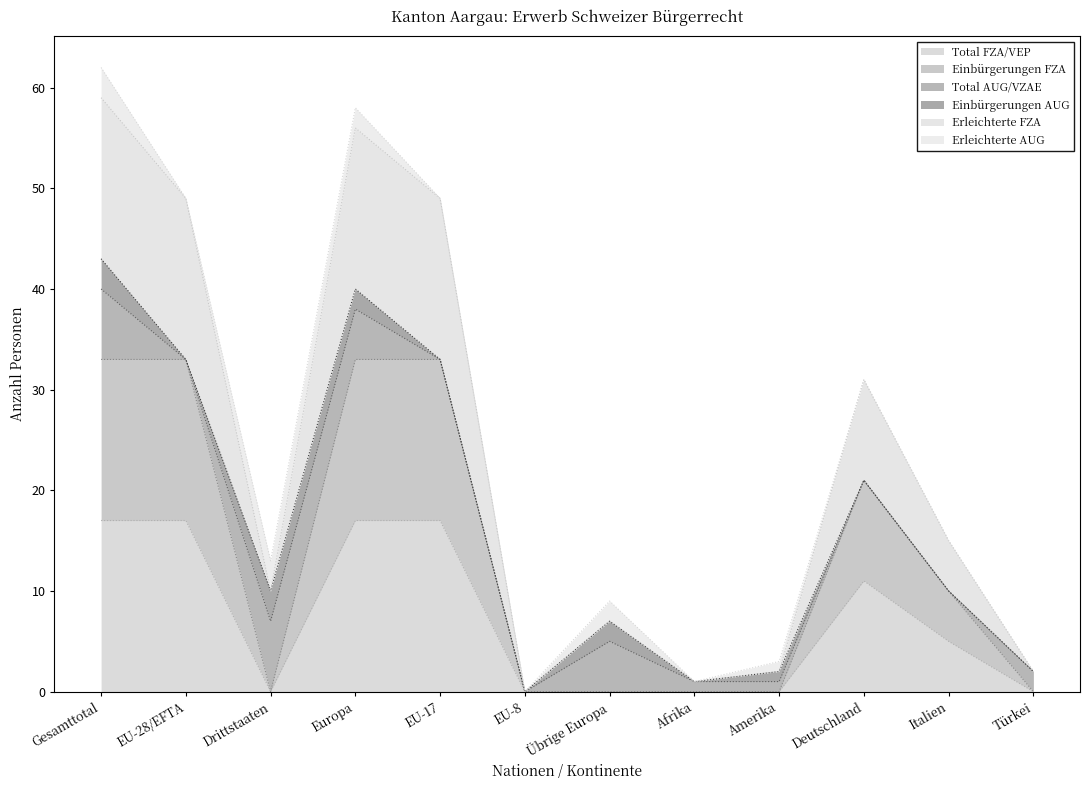

True or false: Einbürgerungen FZA has more than 1 interior local peaks.

False